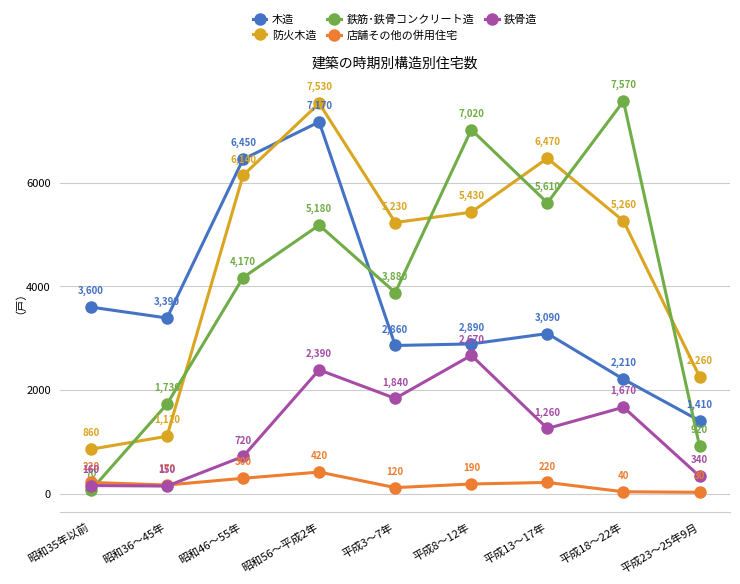

What is the value of the 鉄骨造 point at the 3rd from the left?

720